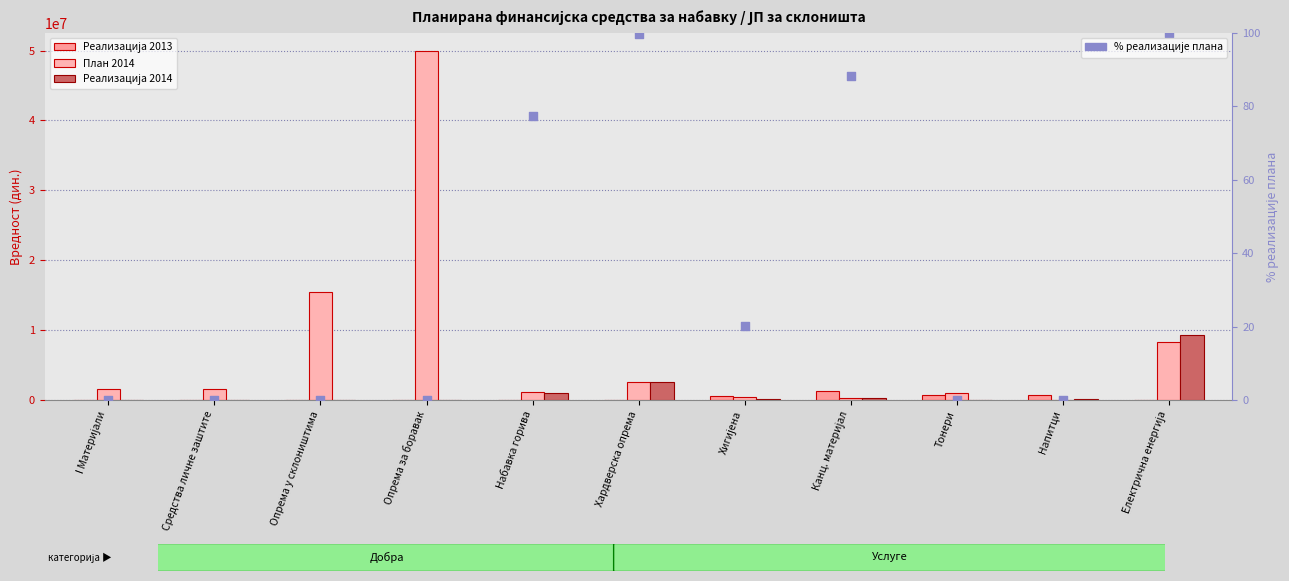

What is the total value across all series at Опрема у склоништима?

15494000.0